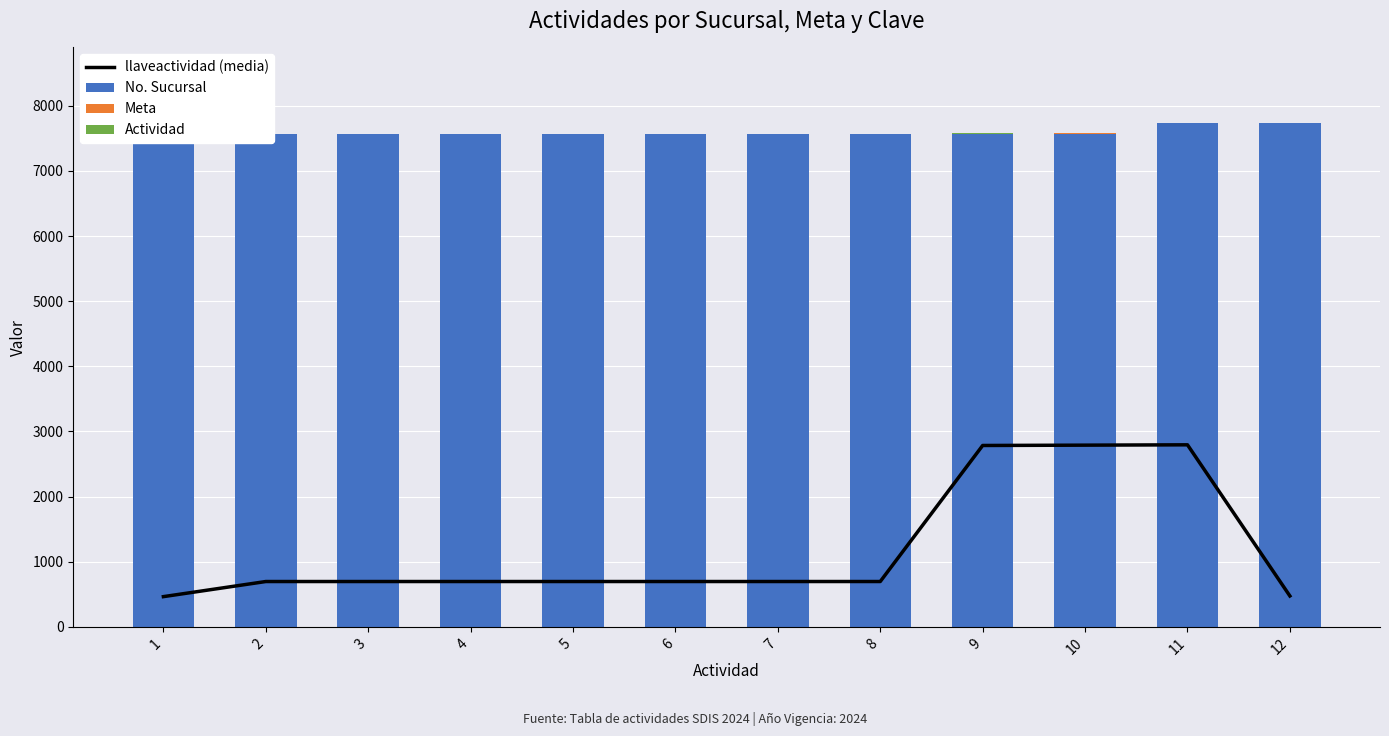

Read the No. Sucursal value at 3.

7564.0